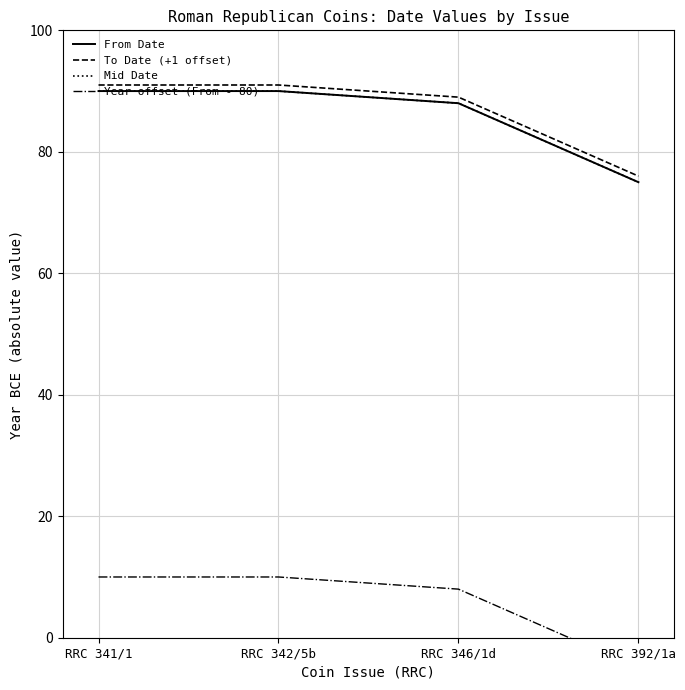

What is the label of the 3rd point from the left?

RRC 346/1d